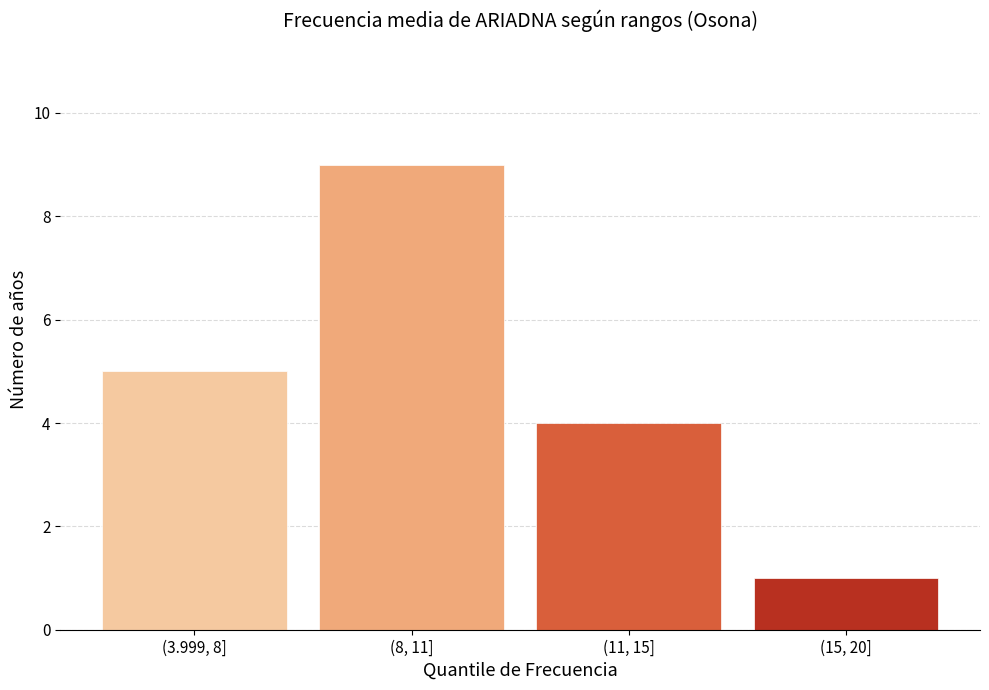

Reading right to left, extract all data points from this chart.

(15, 20]=1	(11, 15]=4	(8, 11]=9	(3.999, 8]=5